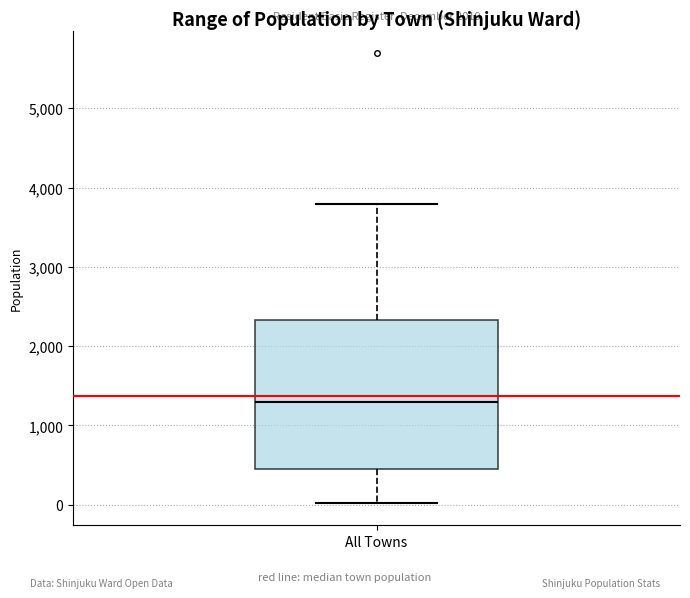

Where does the median line of the box for All Towns sit on the y-axis? The values are not printed on the chart, so give them approximately, as read against the axis.

1300